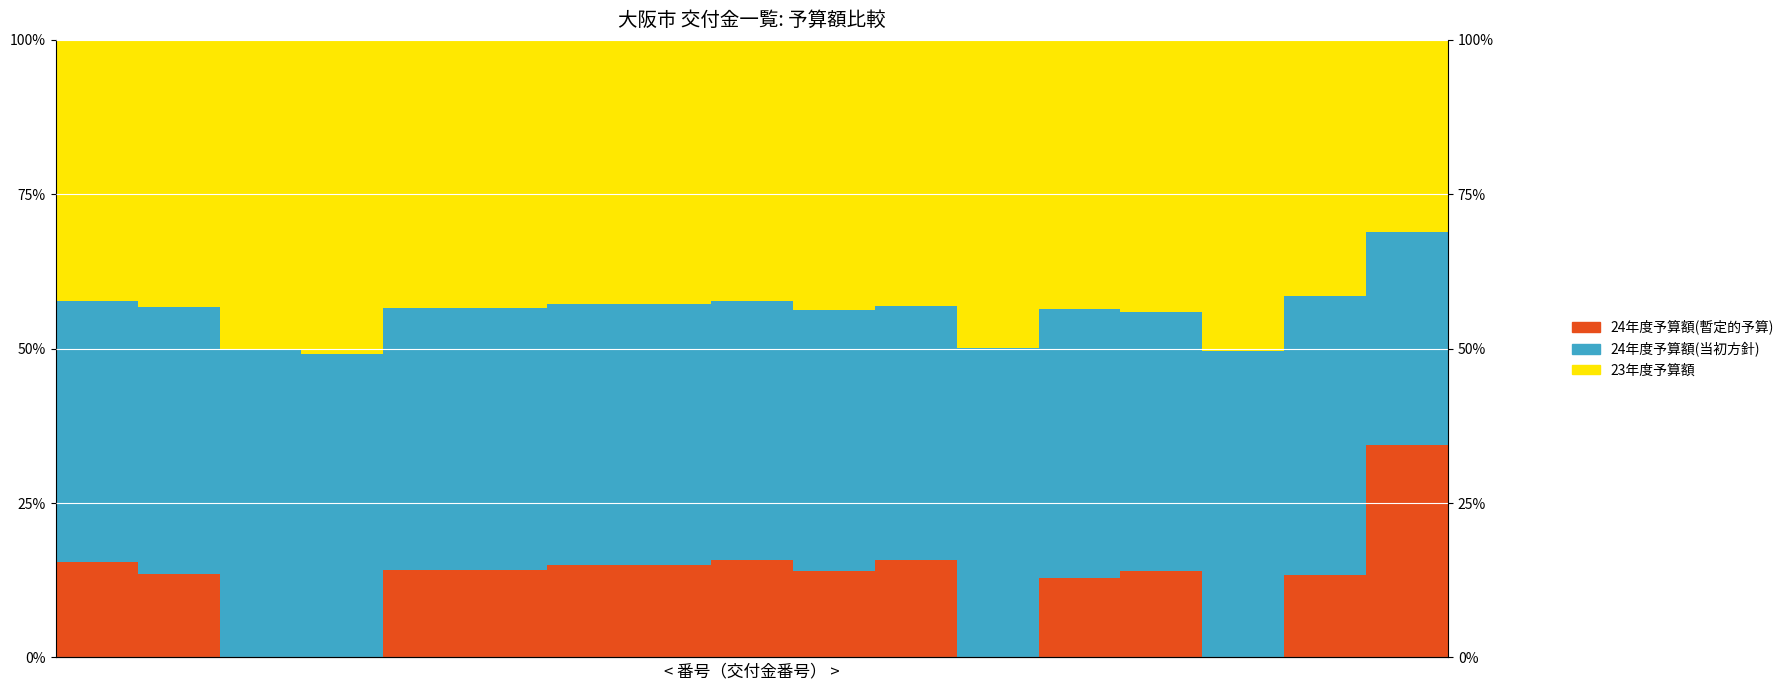

Which series has the largest total across all categories?

23年度予算額